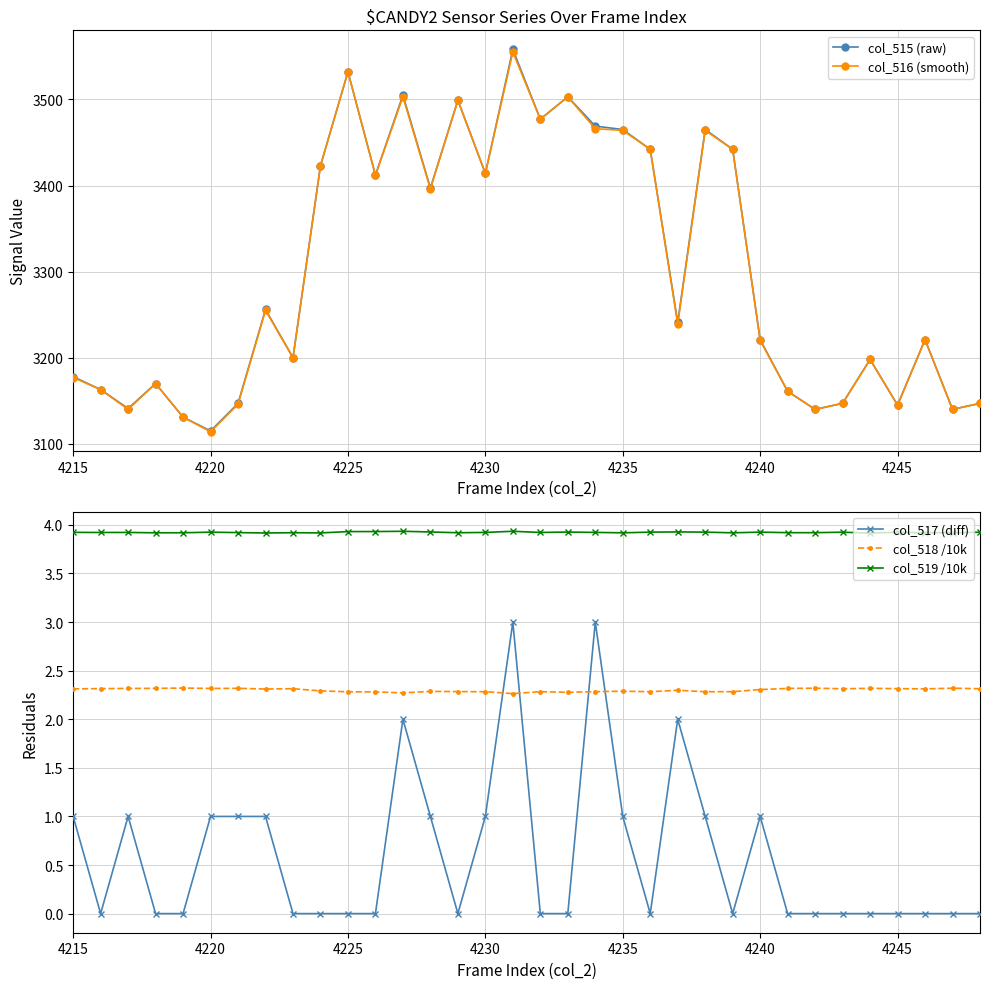

True or false: col_517 (diff) has more than 1 points higher than both neighbors.

True